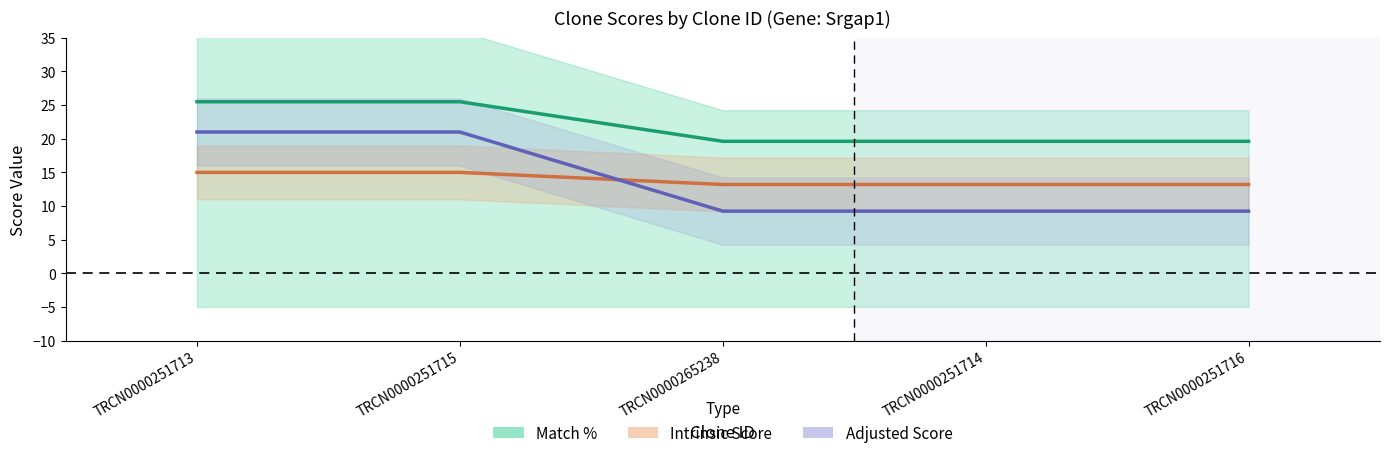

True or false: Intrinsic Score and Match % intersect in this chart.

False